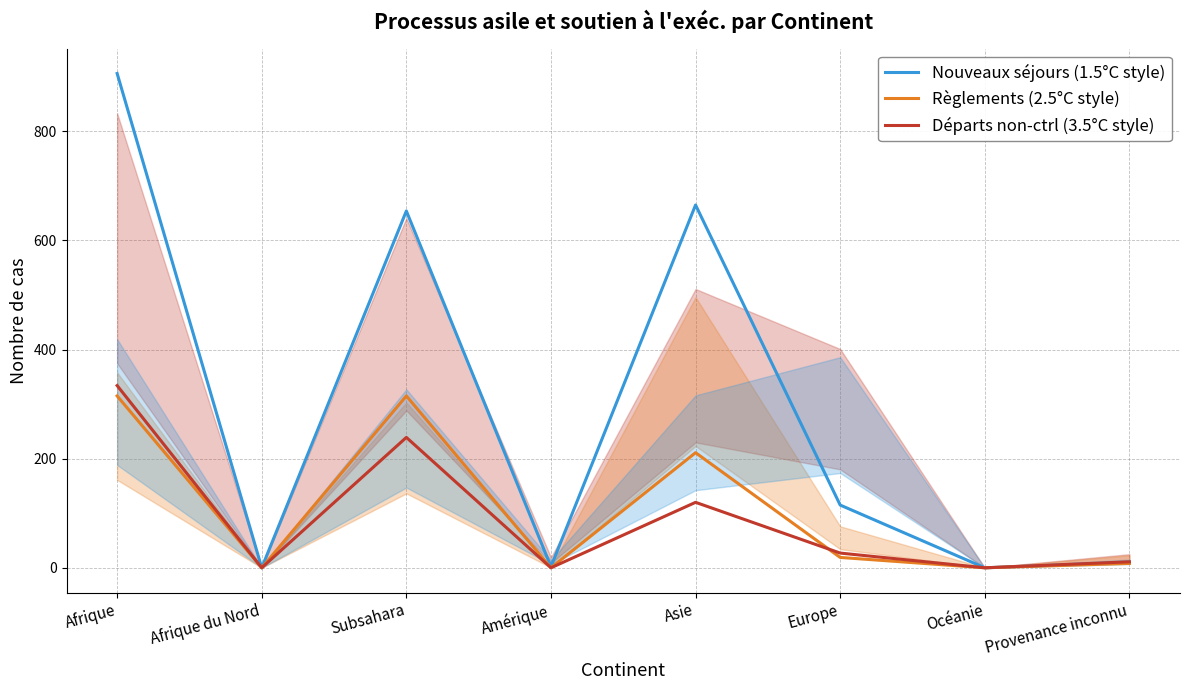

How many interior local peaks does the Nouveaux séjours (1.5°C style) series have?

2